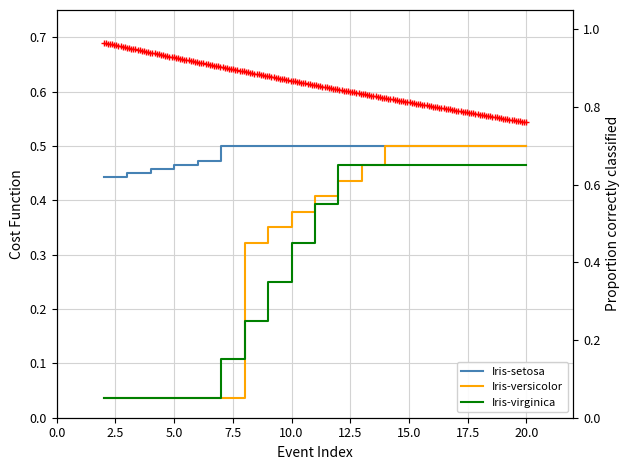

Which series has the largest total across all categories?

Iris-setosa